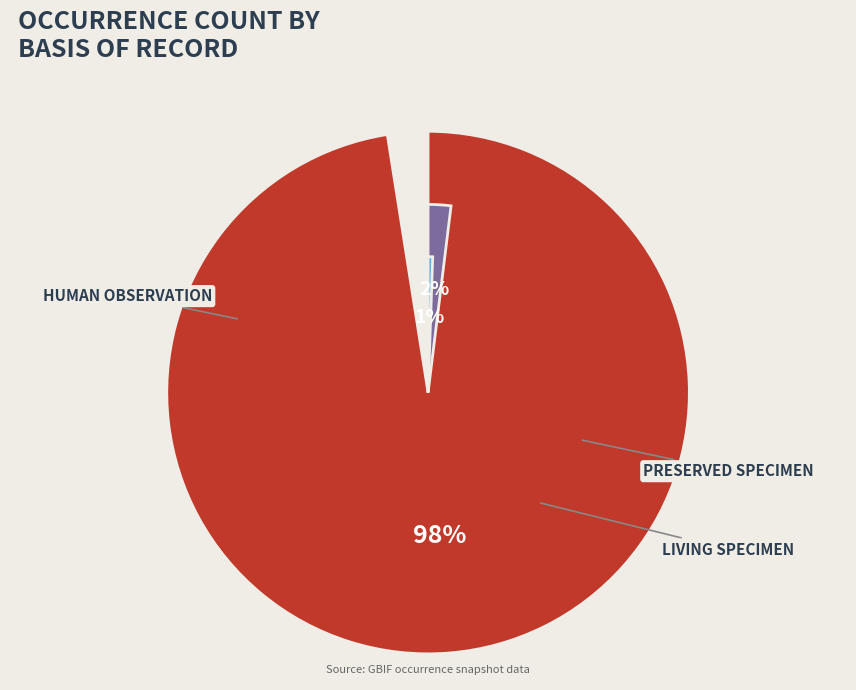

Rank the categories by value from highest to lowest.

HUMAN_OBSERVATION, PRESERVED_SPECIMEN, LIVING_SPECIMEN